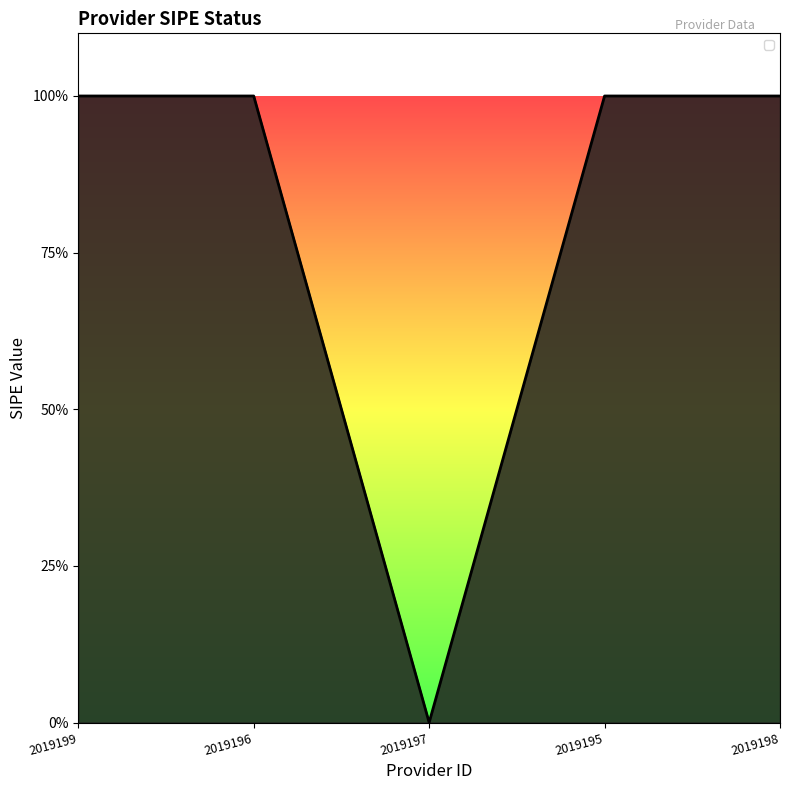

Count the values in the range 1 to 2.

4